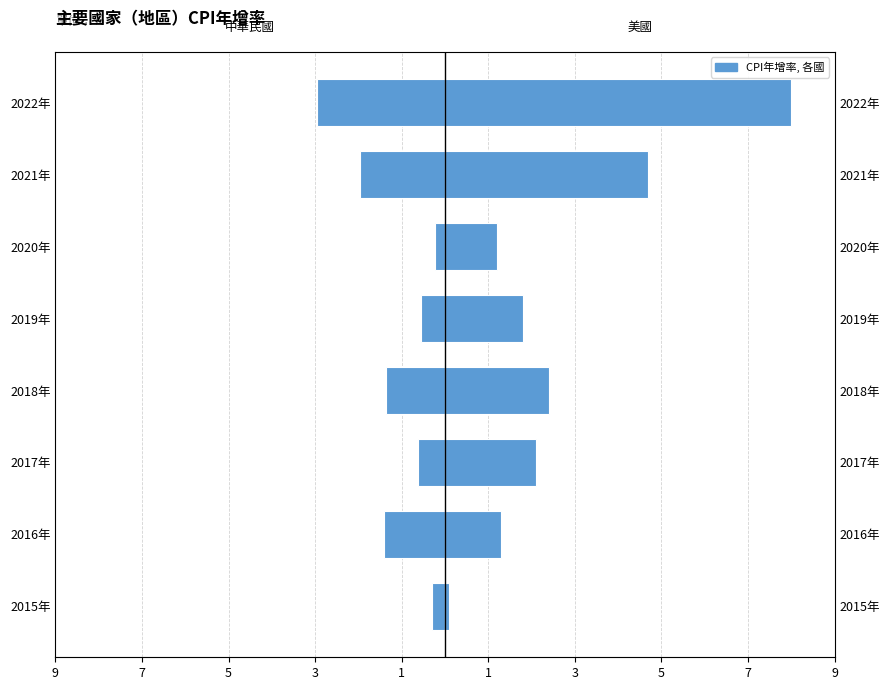

What is the difference between the highest and lowest values at 2016年?

2.7